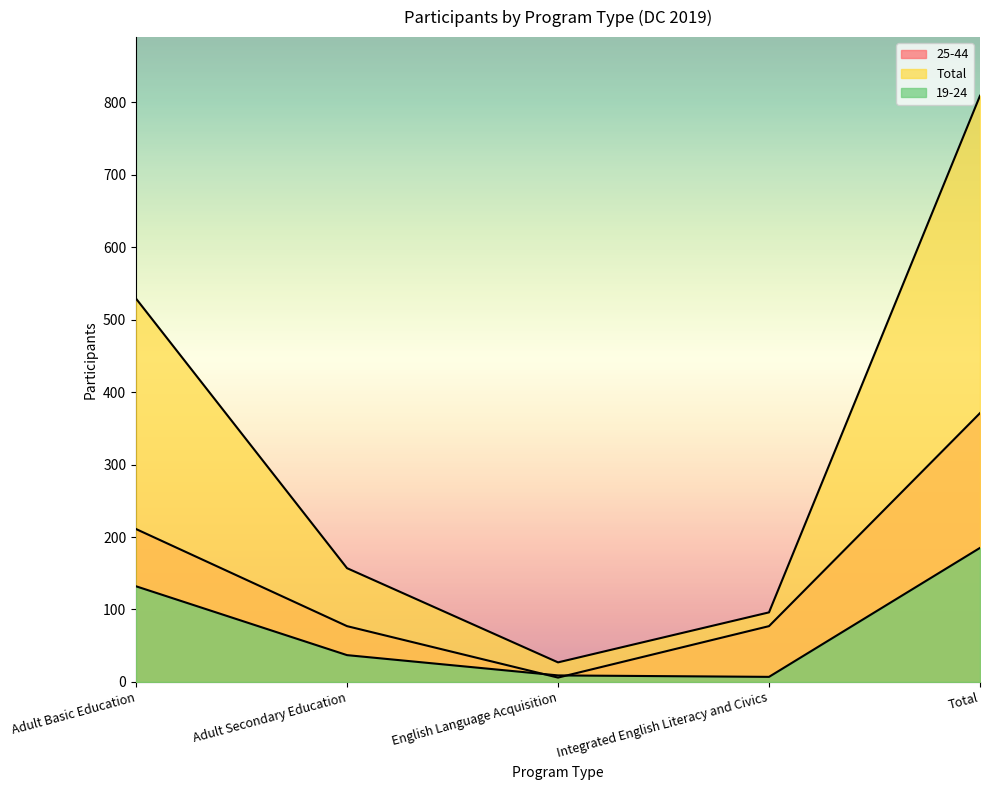

Is it true that Total equals 529 at Adult Basic Education?

True